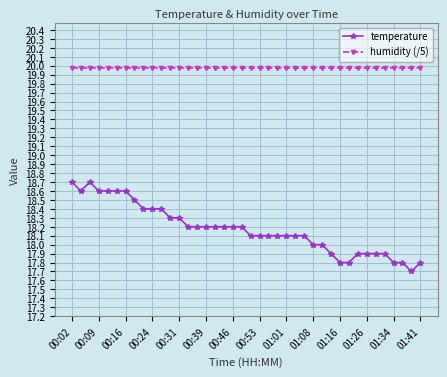

Which series has the largest total across all categories?

humidity (/5)